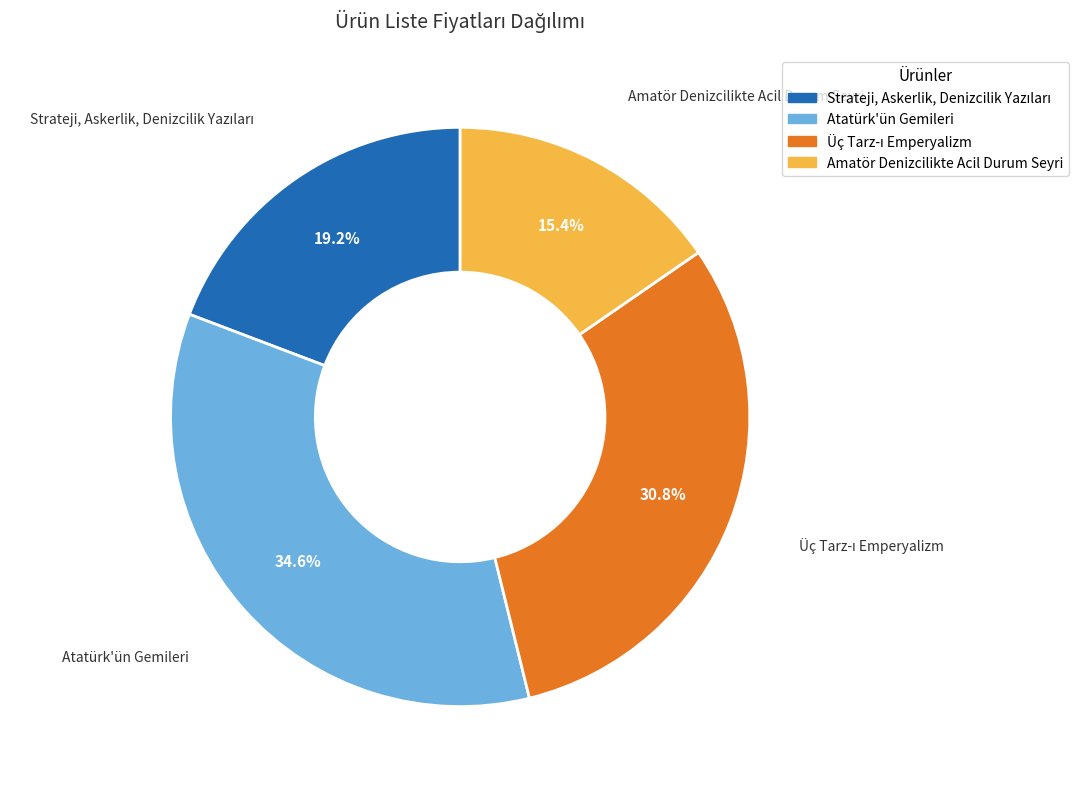

How many slices are in this pie chart?

4